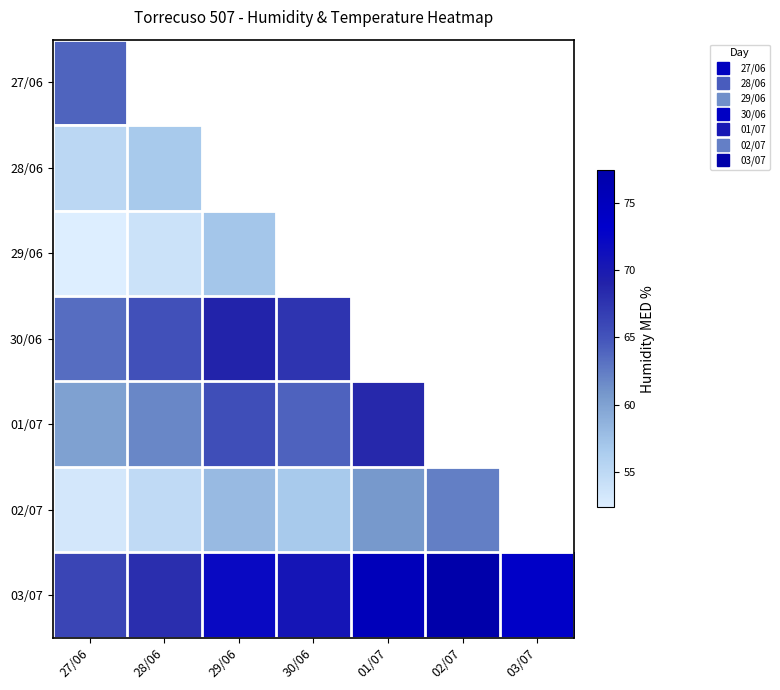

What is the minimum value for 01/07?

60.1